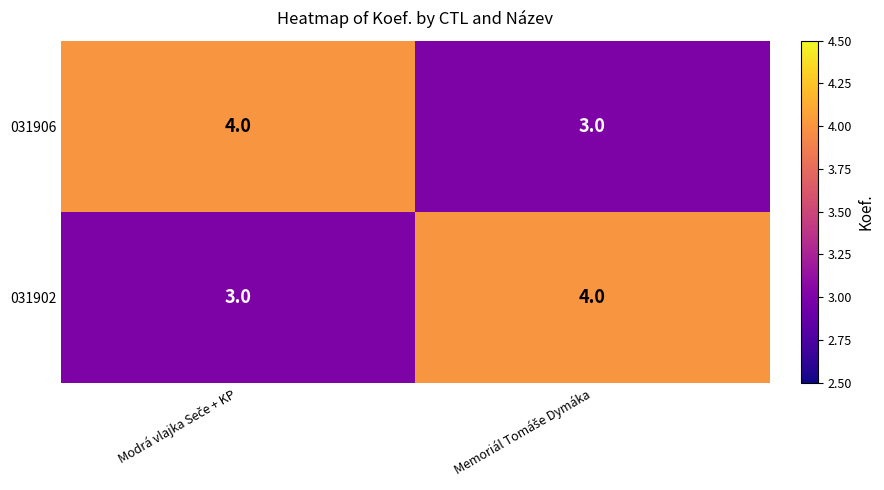

What is the sum of all 031902 values?

7